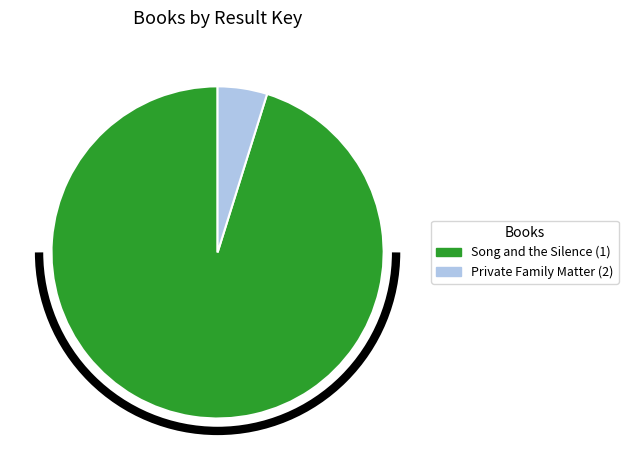

The Song and the Silence (1) slice represents 95% of the pie. True or false?

True